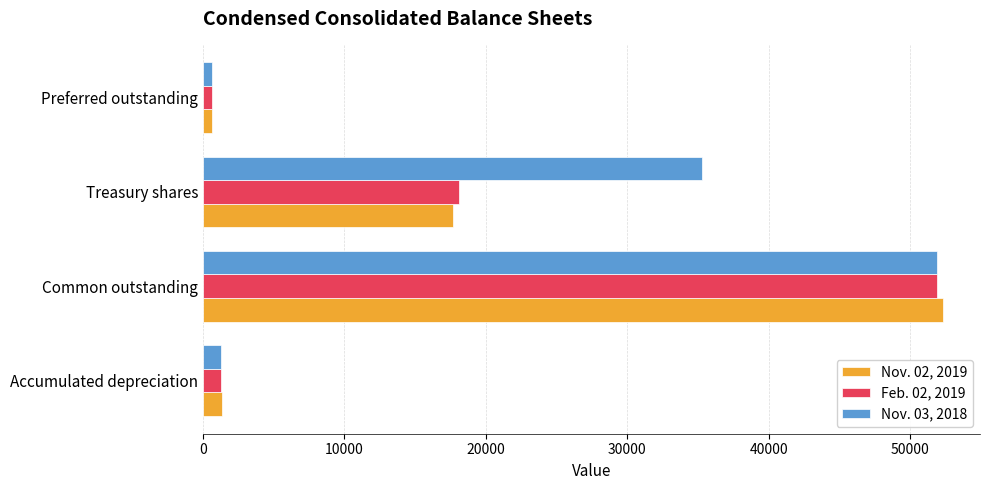

The Nov. 02, 2019 series shows 72252.2 at Common outstanding. True or false?

False